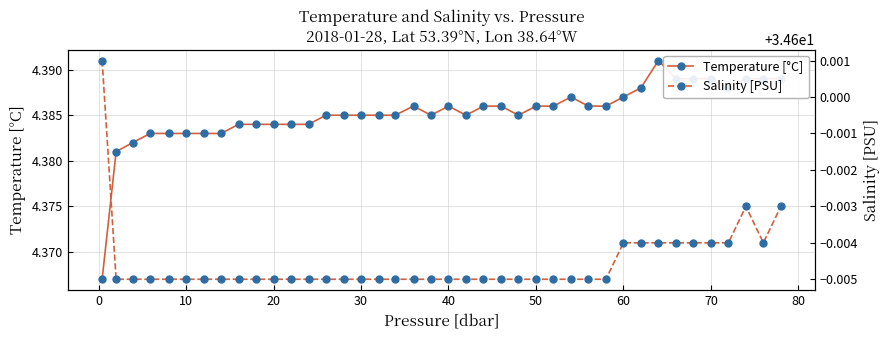

True or false: Temperature [°C] has more than 1 points higher than both neighbors.

True